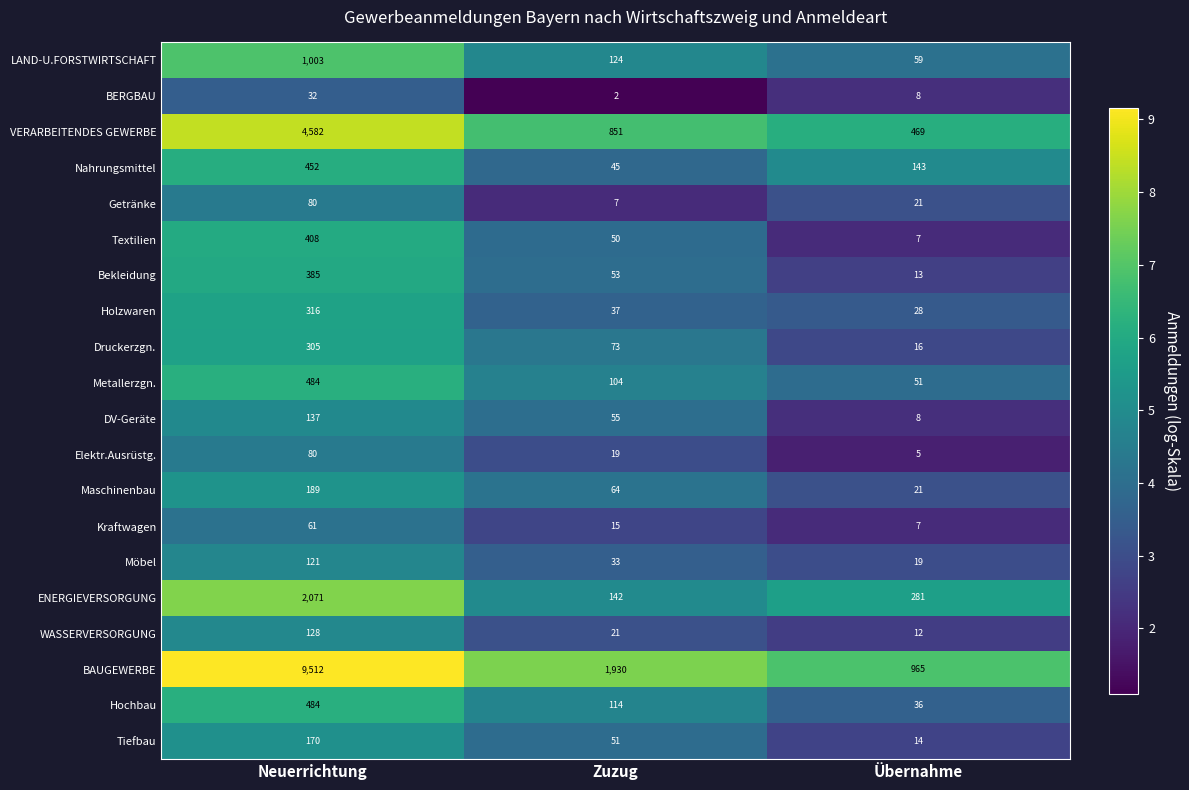

At which label is Druckerzgn. closest to 160?

Zuzug